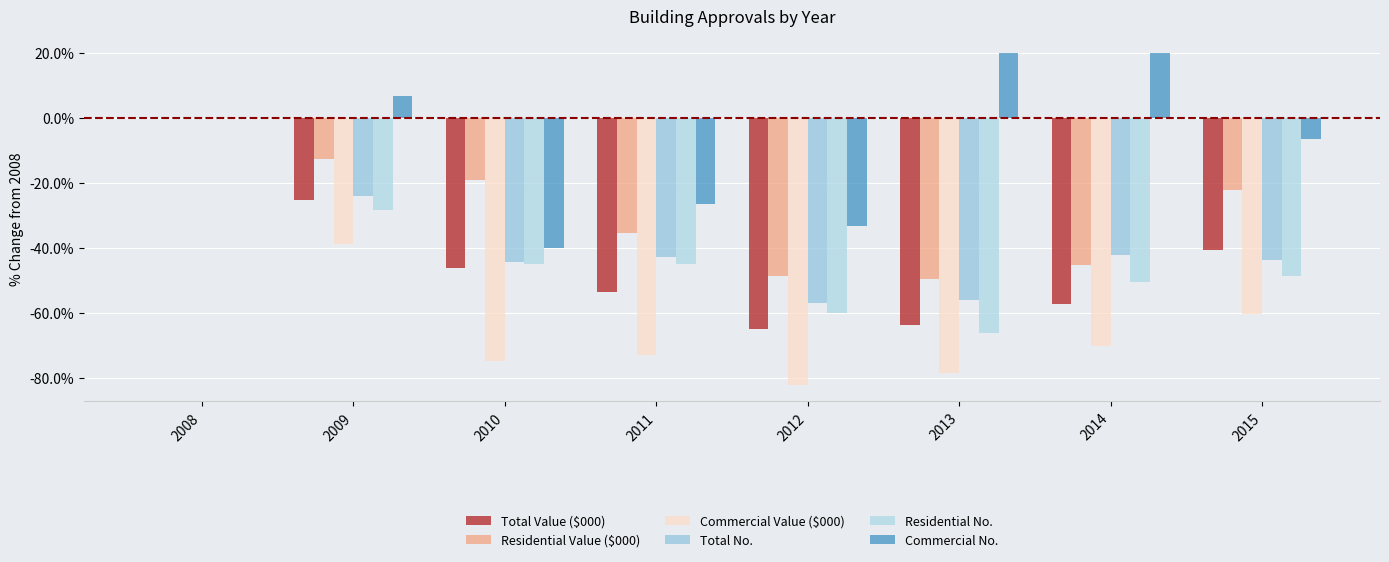

Is the value of Residential No. at 2014 greater than the value of Commercial Value ($000) at 2015?

Yes